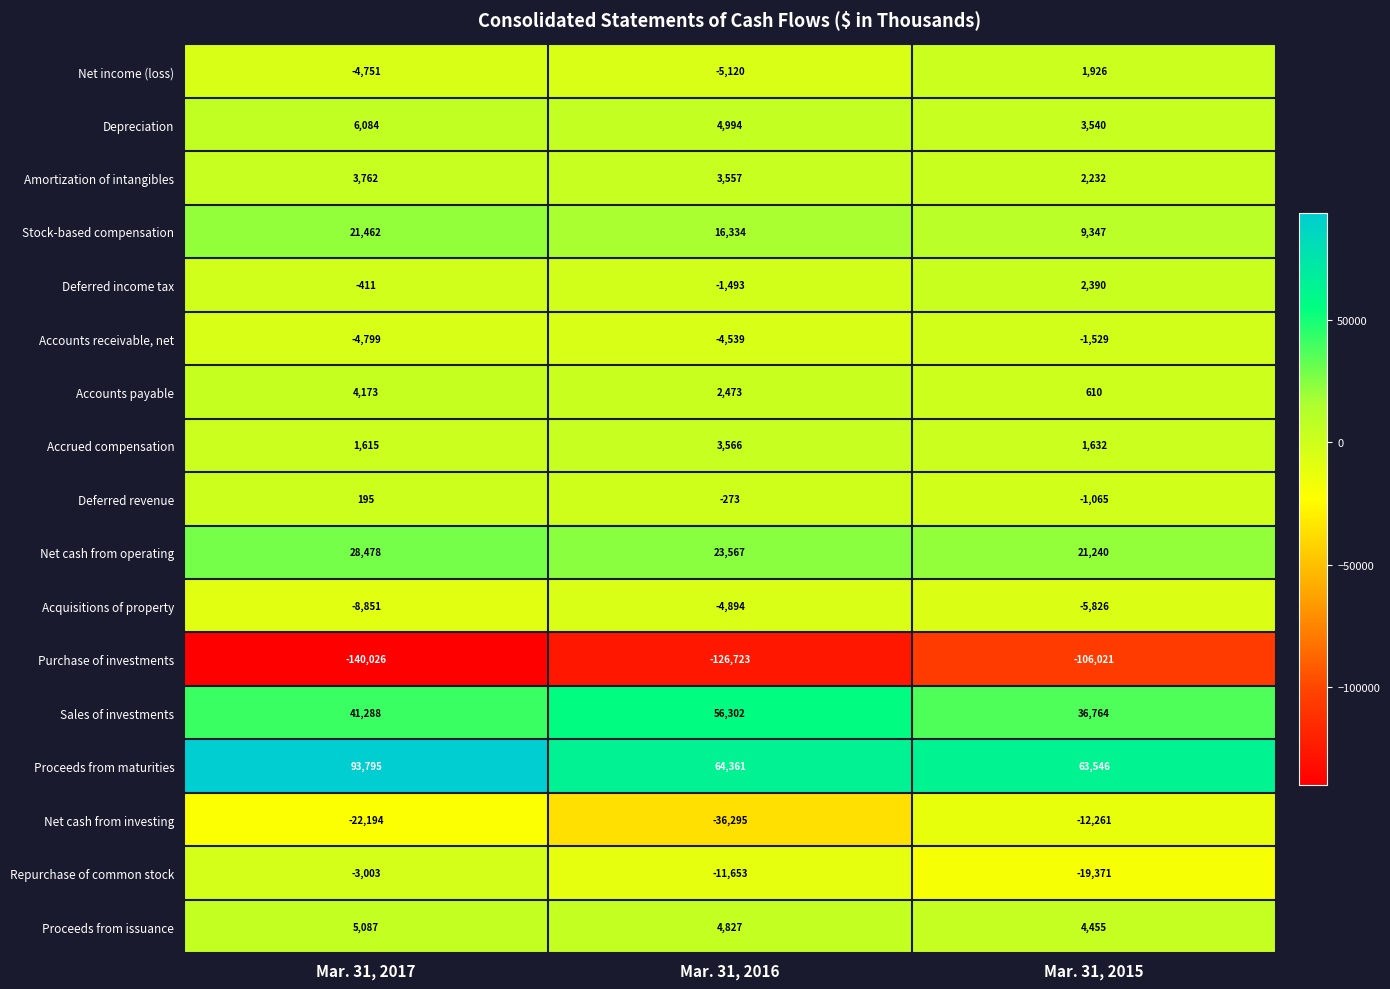

Where is Net income (loss) nearest to the value -1597?

Mar. 31, 2017